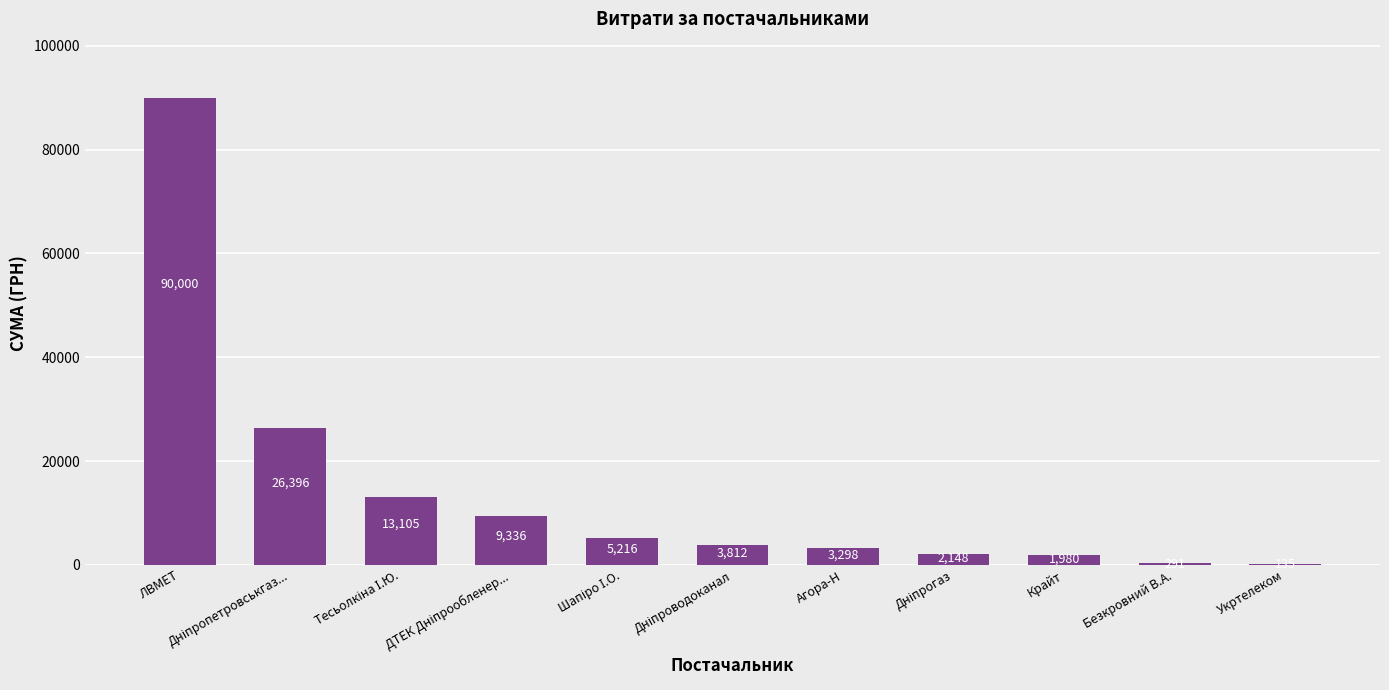

Are the bars horizontal?

No